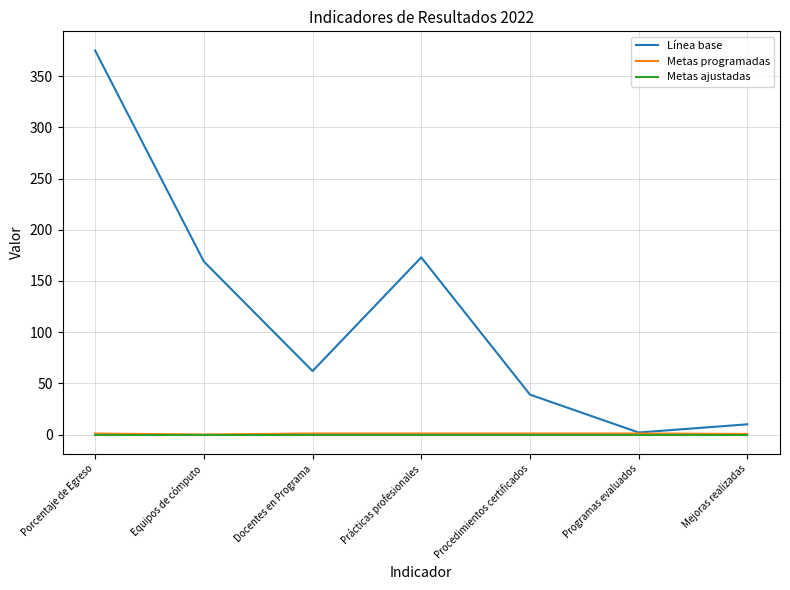

Which series has the largest range (max minus min)?

Línea base